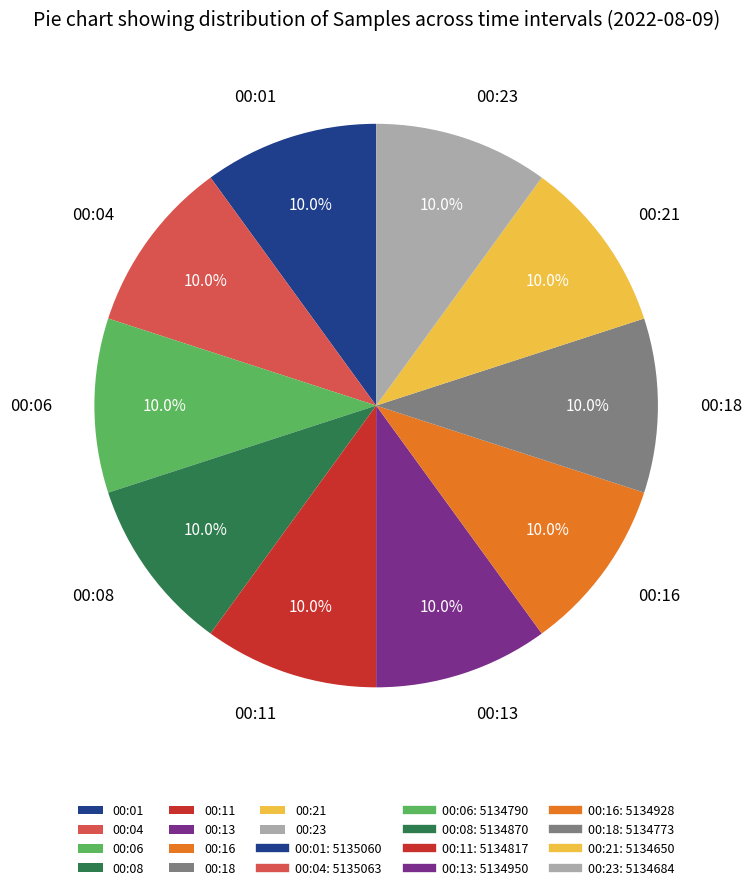

Does 00:13 account for over 50% of the chart?

No